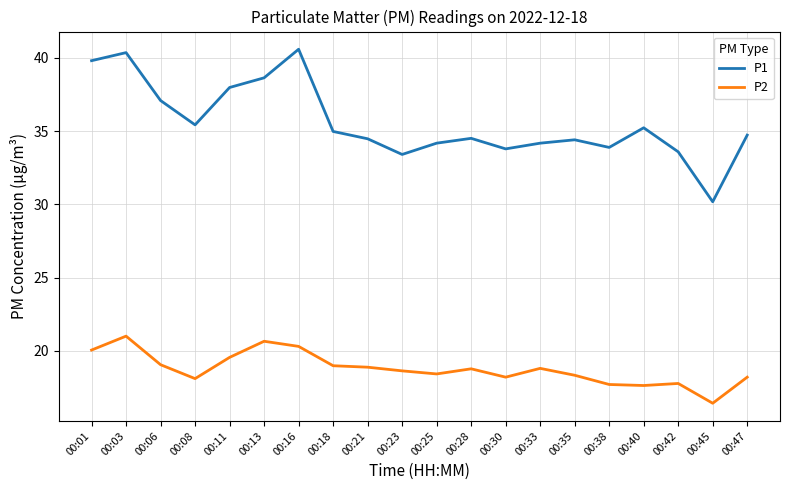

True or false: P1 and P2 intersect in this chart.

False